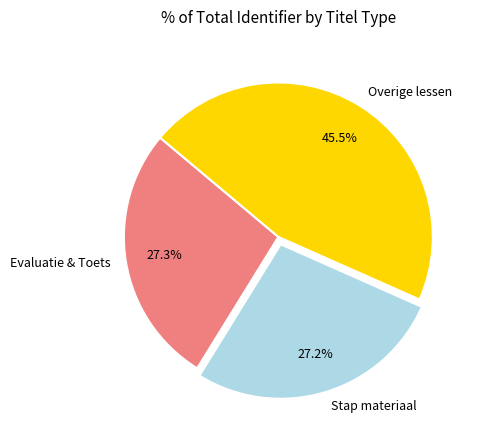

Approximately how many times larger is the value at Overige lessen compared to Stap materiaal?

1.7